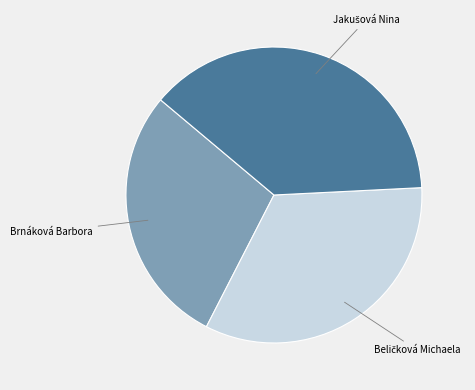

True or false: Brnáková Barbora accounts for 42% of the total.

False